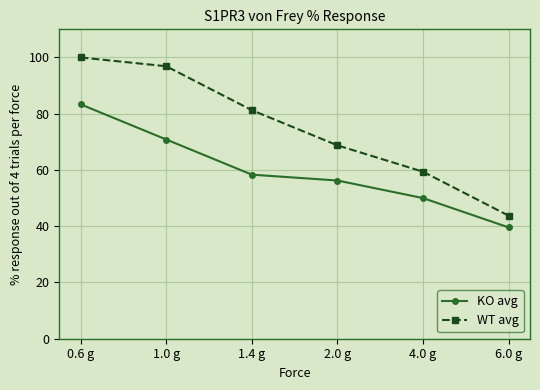

How many categories are shown in the chart?

6